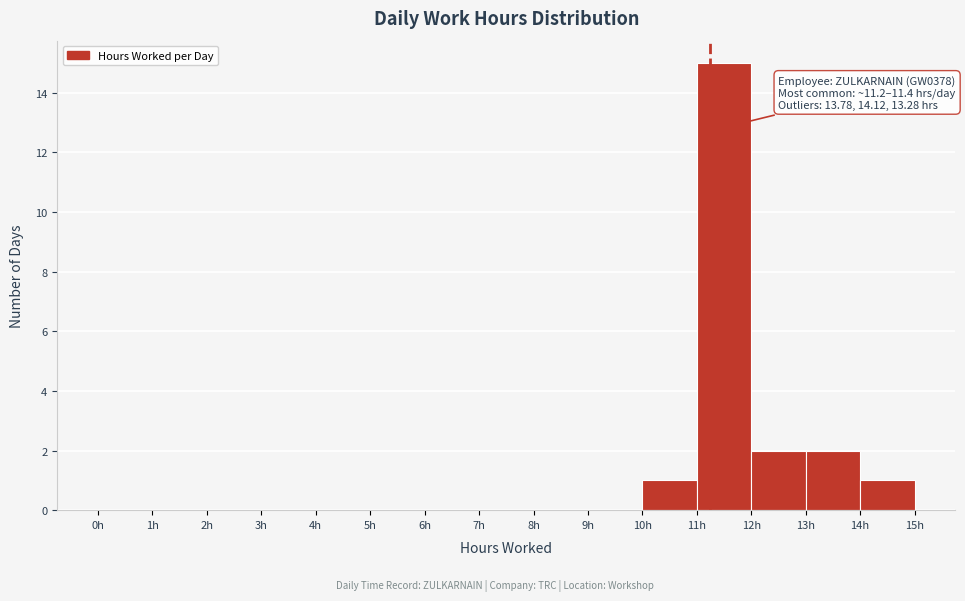

Over which range of the x-axis is the bar tallest?

11 to 12